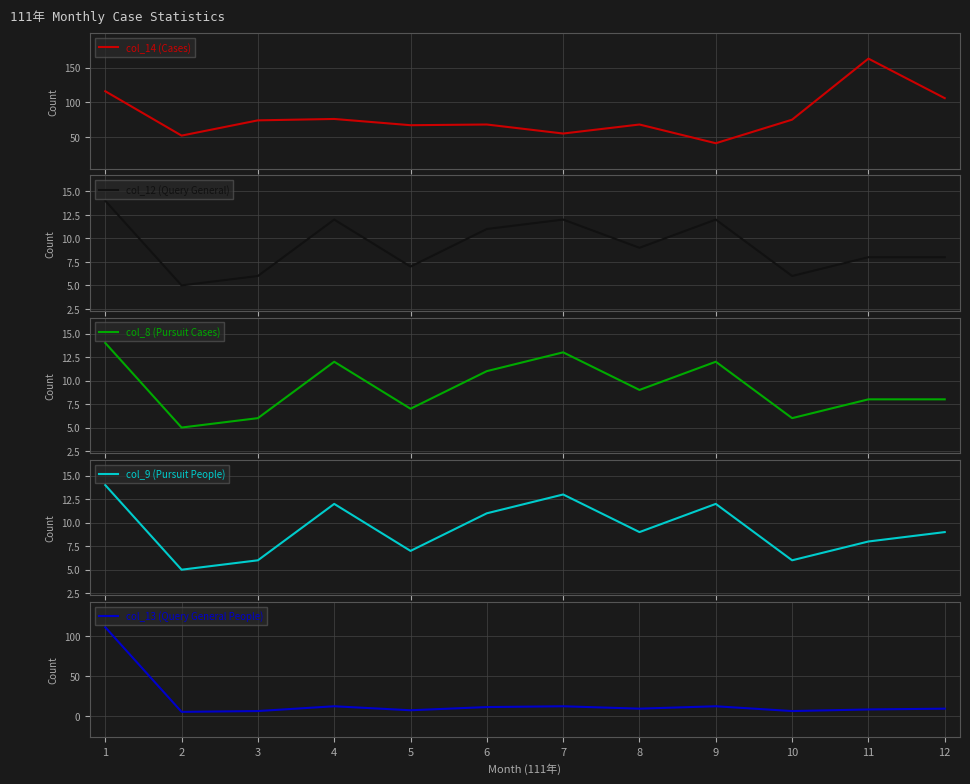

What is the difference between the second highest and minimum values in the col_8 (Pursuit Cases) series?

8